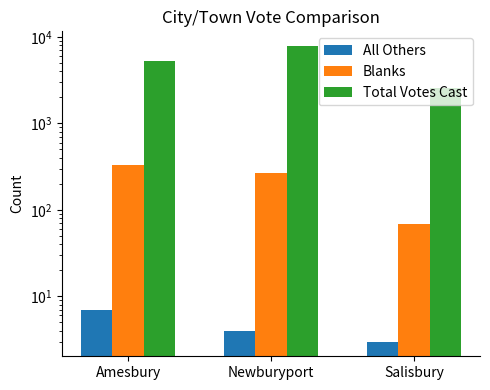

How many data points in All Others are above 4?

1